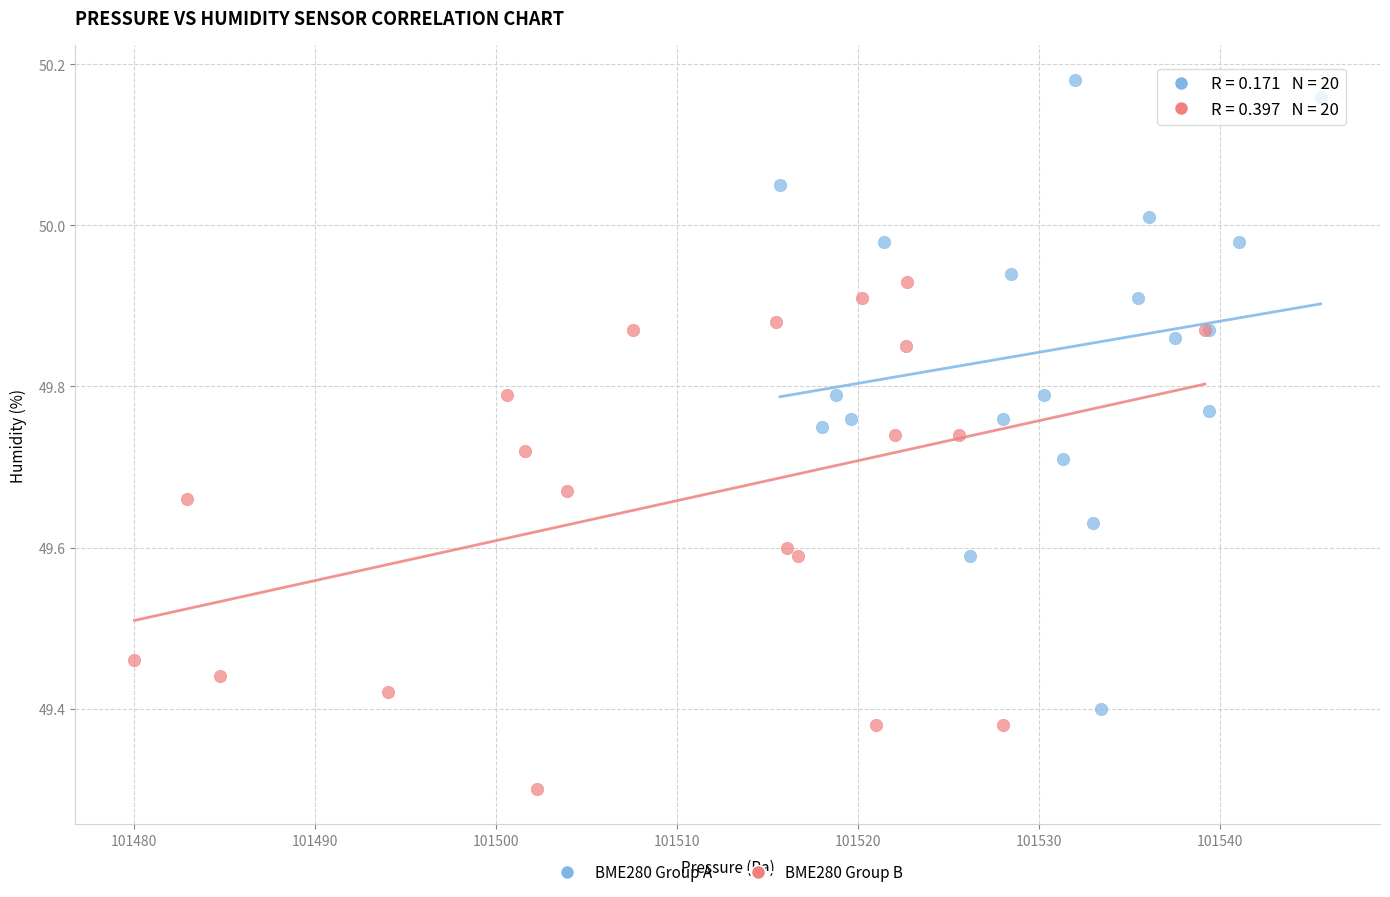

Which series contains the lowest Y value?

BME280 Group B